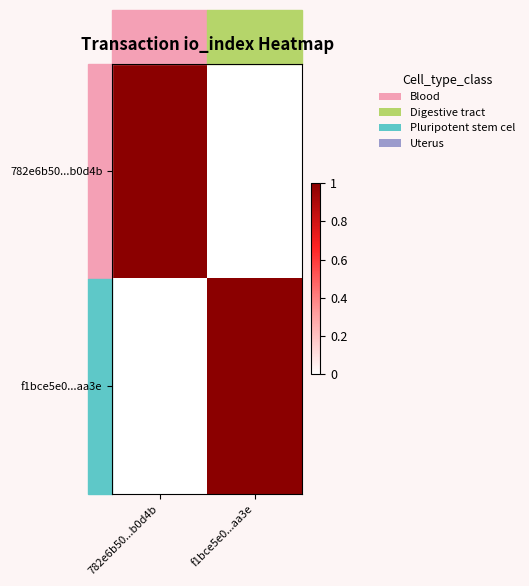

Which series has the largest total across all categories?

782e6b50...b0d4b